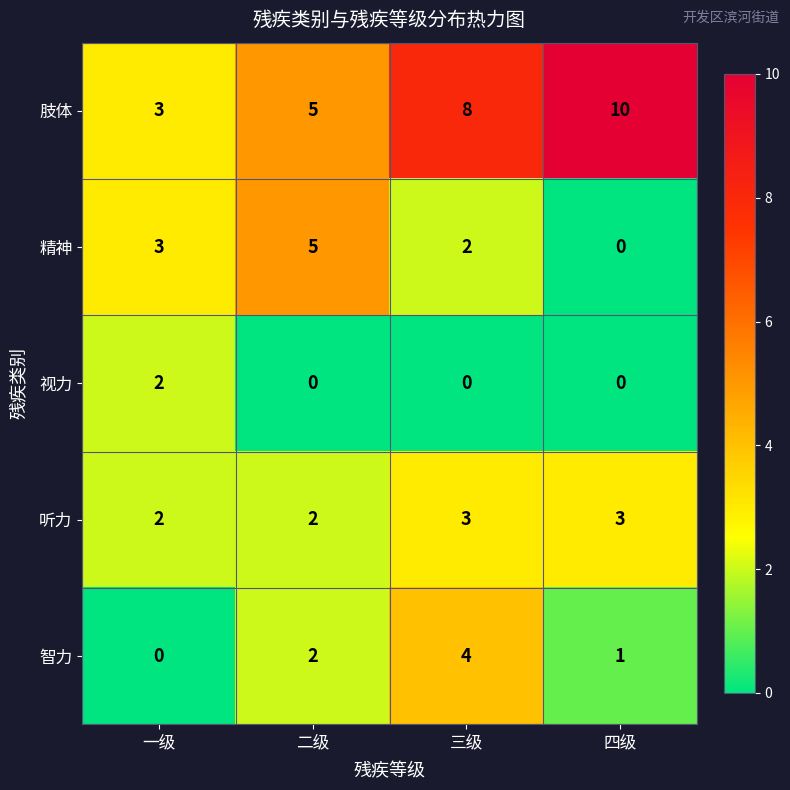

Is it true that 听力 equals 4 at 四级?

False